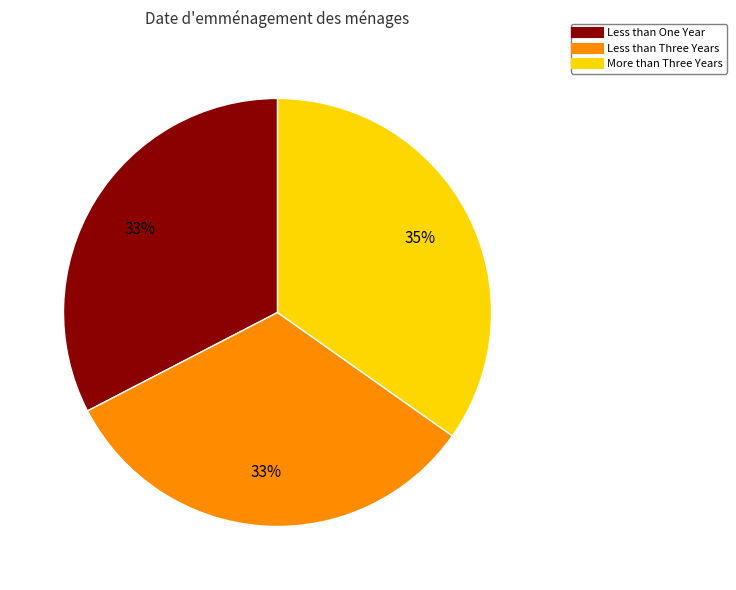

Do Less than Three Years and Less than One Year together represent more than half of the pie?

Yes